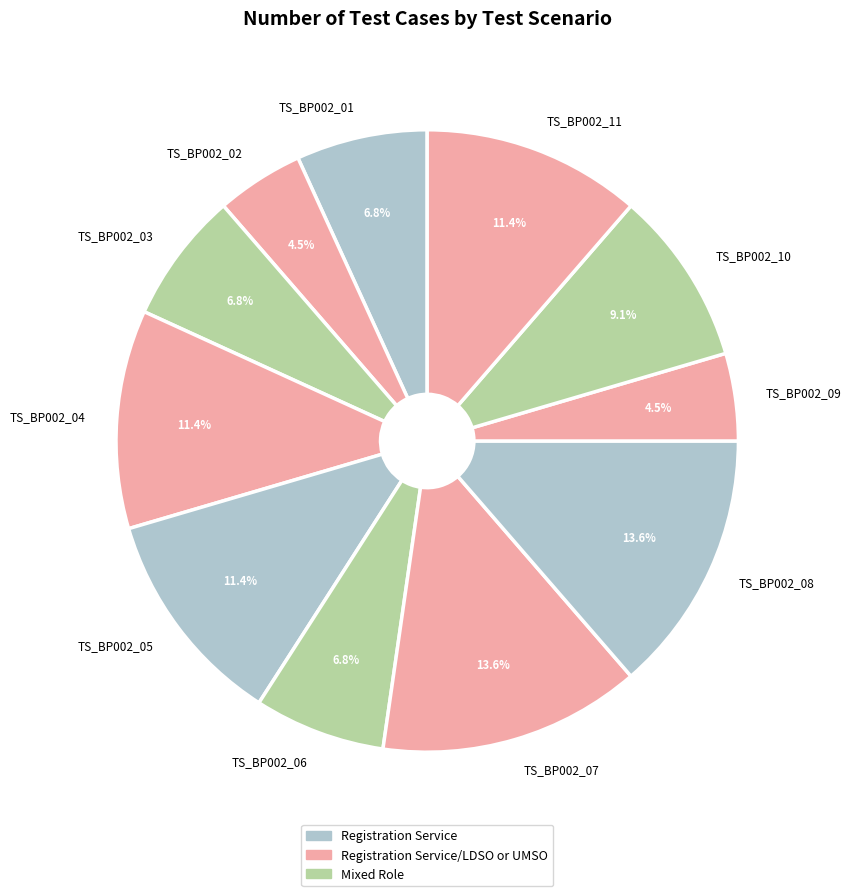

Does TS_BP002_11 account for over 50% of the chart?

No